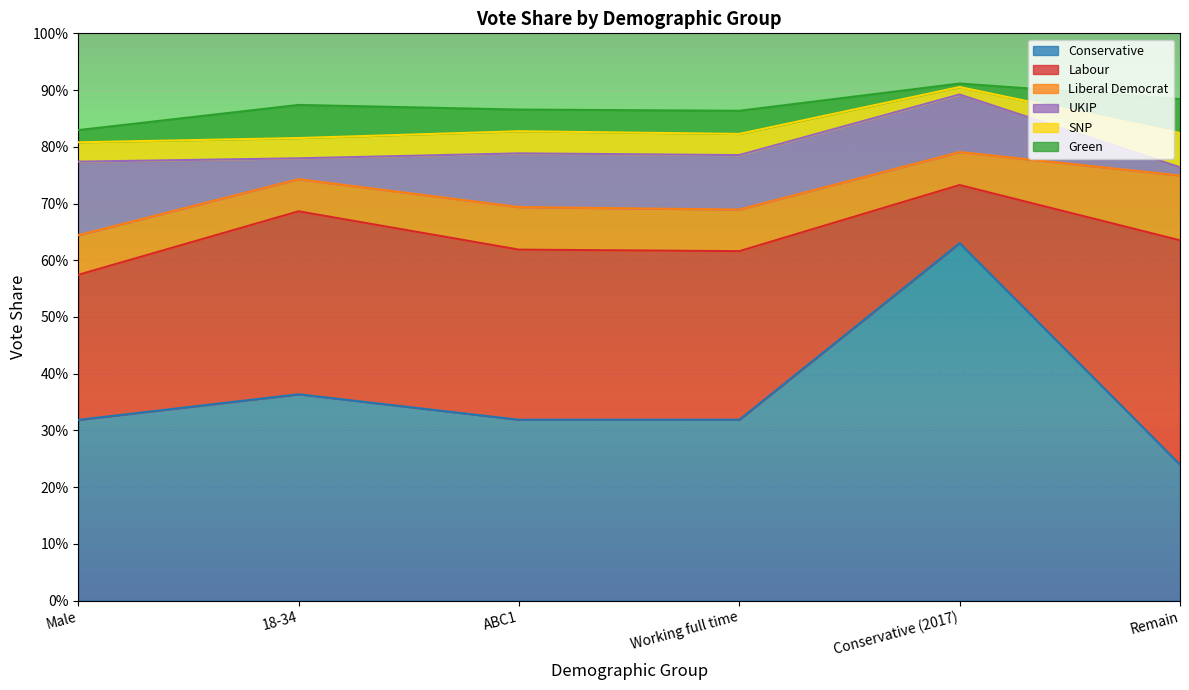

At which category is the sum across all series the highest?

Conservative (2017)